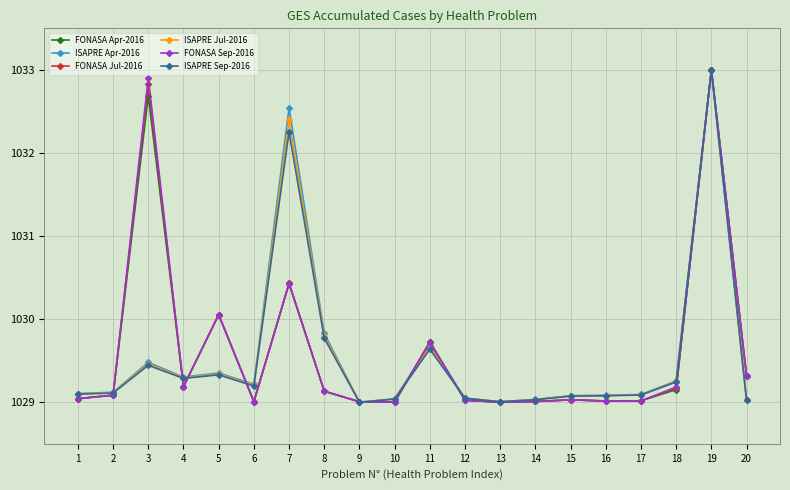

At how many categories does at least one series exceed 1032?

3